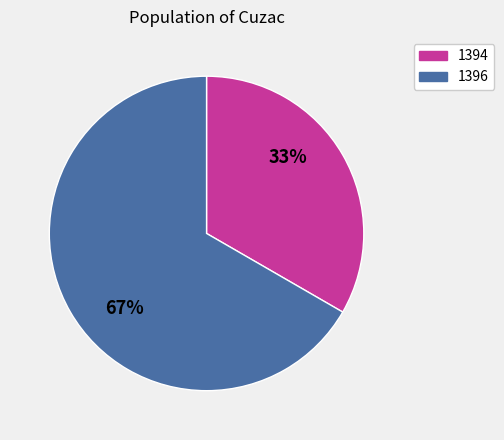

Rank the categories by value from highest to lowest.

1396, 1394